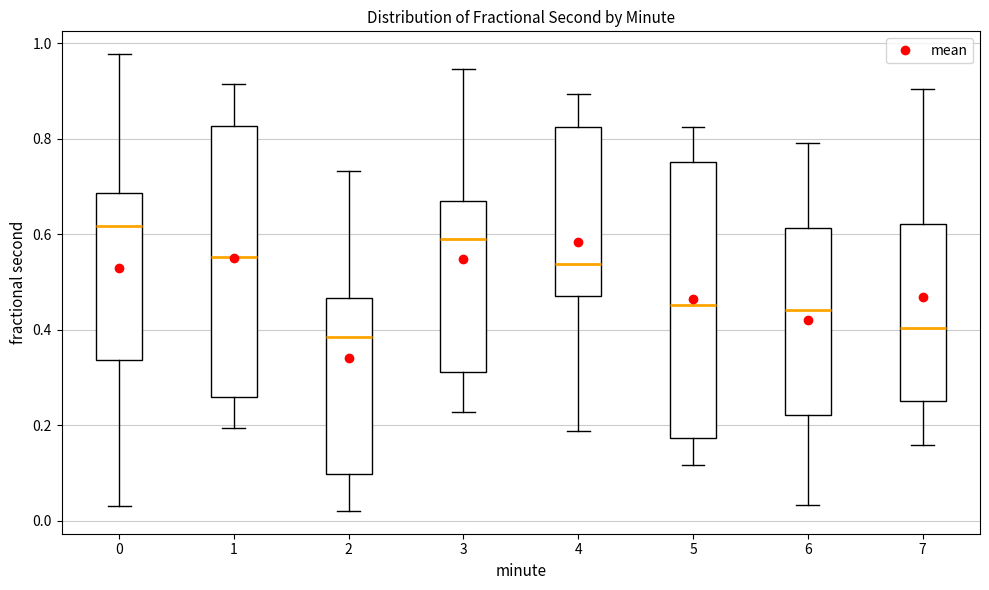

Reading left to right, read every box against the y-axis: the position of its median line, the range the box covers, and the ends of its whiskers. The values are not printed on the chart, so give them approximately, as read against the axis.

0: median 0.62, box 0.34 to 0.68, whiskers 0.04 to 0.98
1: median 0.56, box 0.26 to 0.82, whiskers 0.20 to 0.92
2: median 0.38, box 0.10 to 0.46, whiskers 0.02 to 0.74
3: median 0.60, box 0.32 to 0.68, whiskers 0.22 to 0.94
4: median 0.54, box 0.48 to 0.82, whiskers 0.18 to 0.90
5: median 0.46, box 0.18 to 0.76, whiskers 0.12 to 0.82
6: median 0.44, box 0.22 to 0.62, whiskers 0.04 to 0.80
7: median 0.40, box 0.26 to 0.62, whiskers 0.16 to 0.90